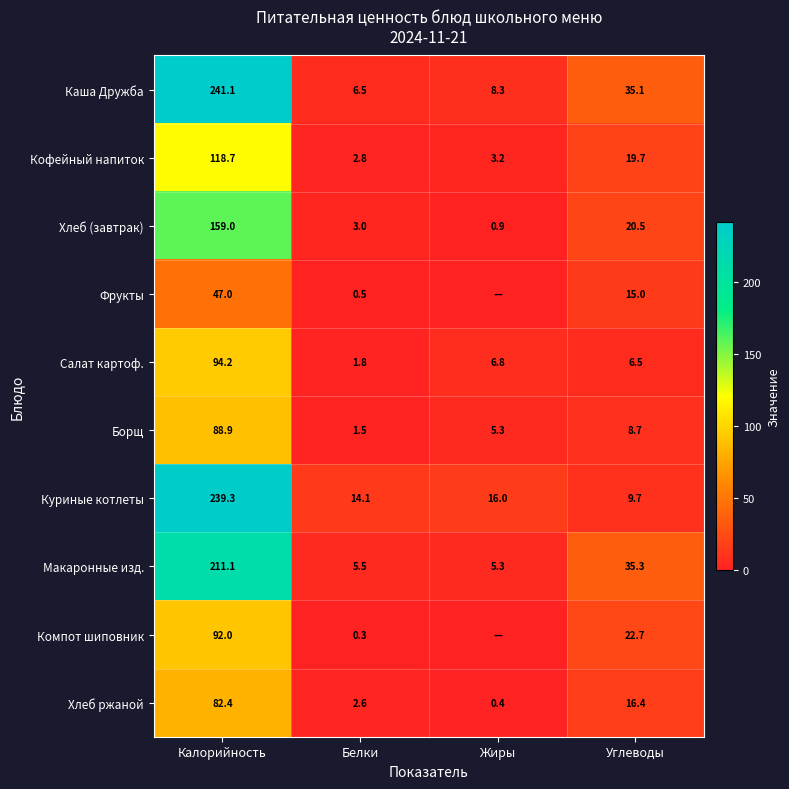

Which category has the lowest value across all series?

Жиры